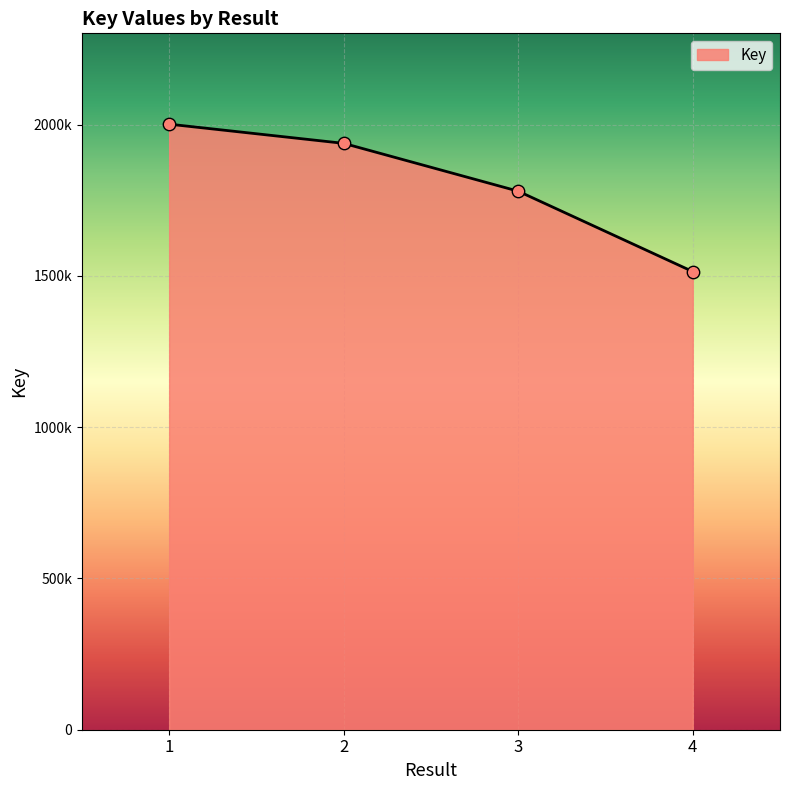

Between 1 and 3, which is larger?

1